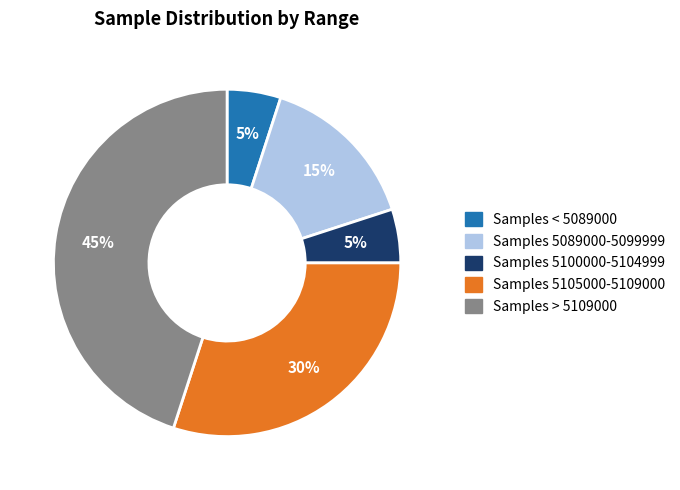

What percentage is the Samples 5105000-5109000 slice, to the nearest percent?

30%